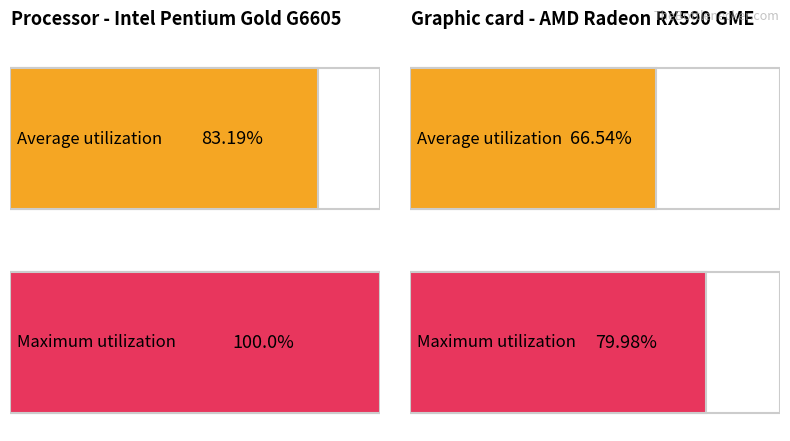

Reading right to left, list all the values displayed in this chart.

3=80.0	2=66.5	1=100.0	values=83.2